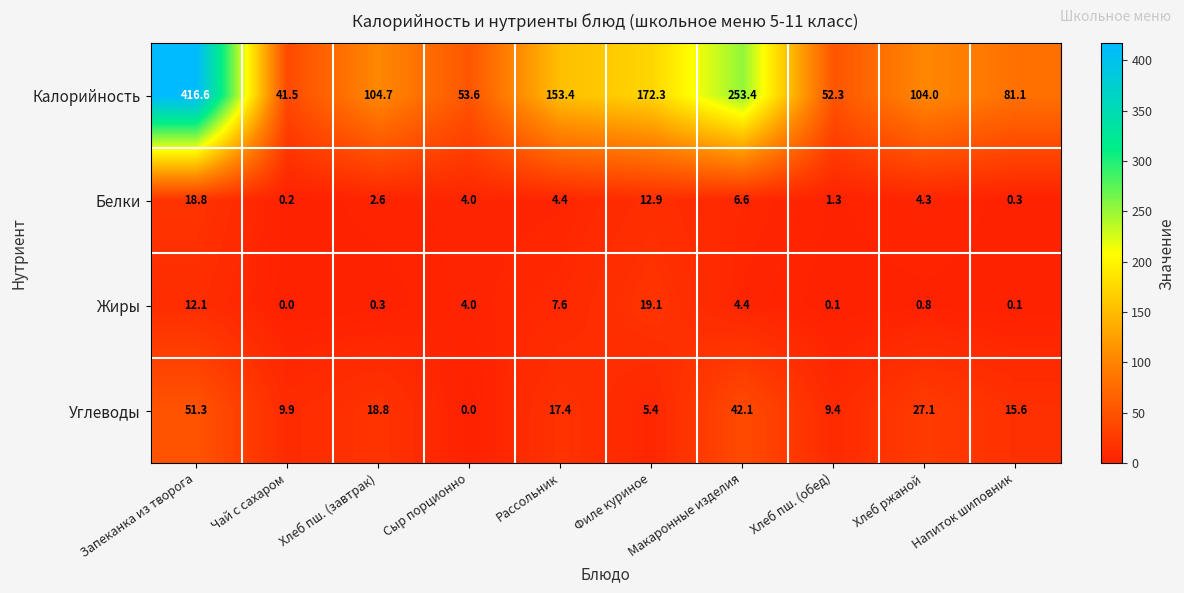

True or false: Углеводы has a value of 15.6 at Напиток шиповник.

True